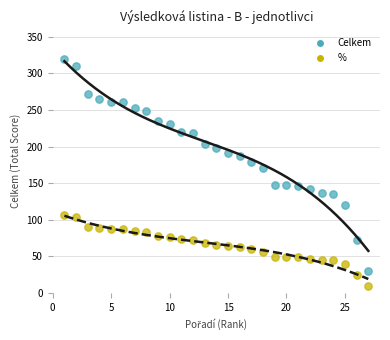

What is the X range (max minus min) for the scatter plot?

26.0